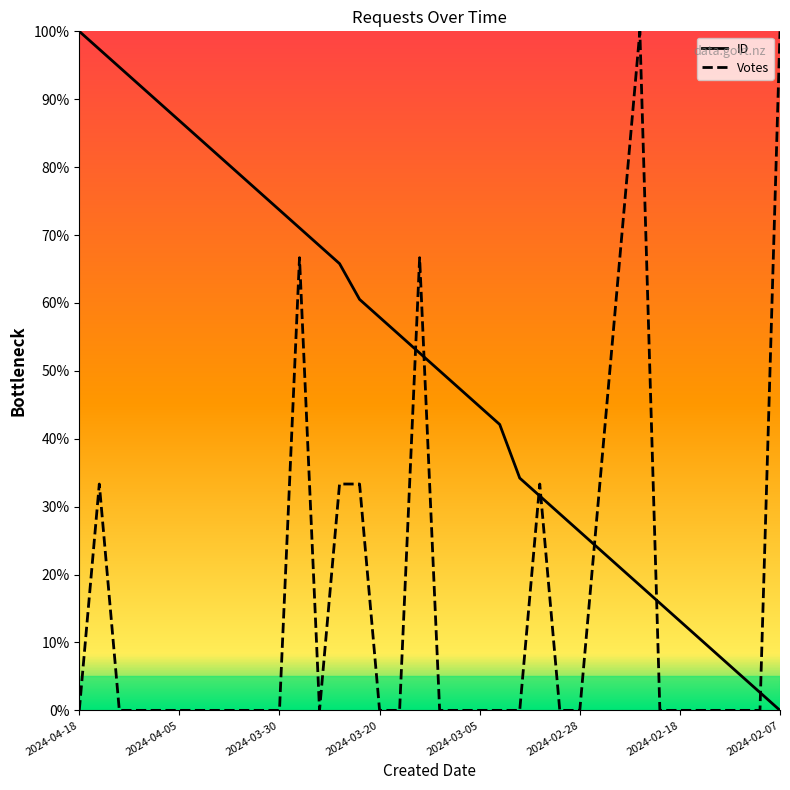

What are all the series names shown in the legend?

ID, Votes